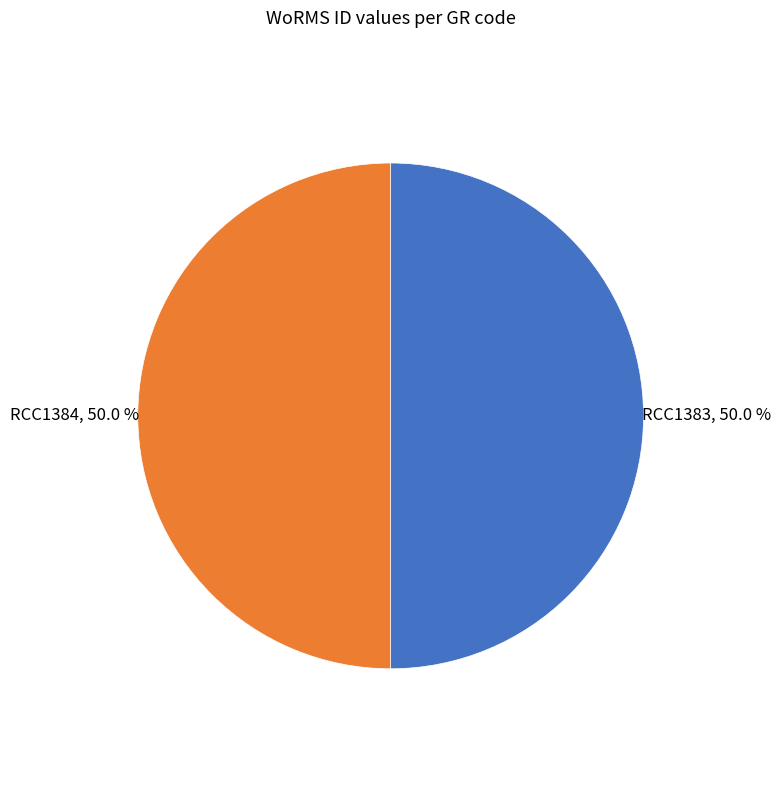

True or false: RCC1384 accounts for 50% of the total.

True